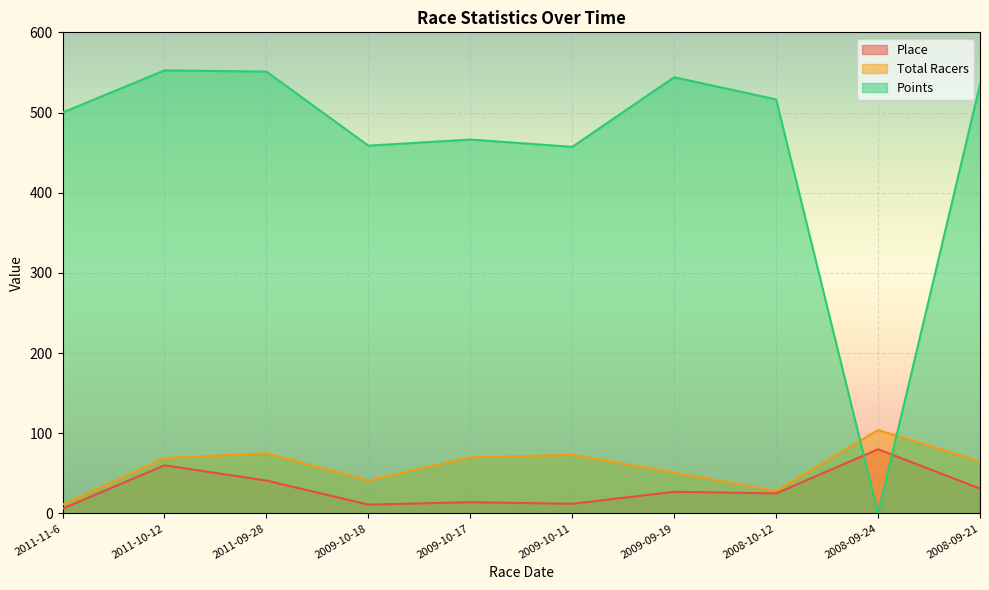

Does the chart display data point markers on the line(s)?

No